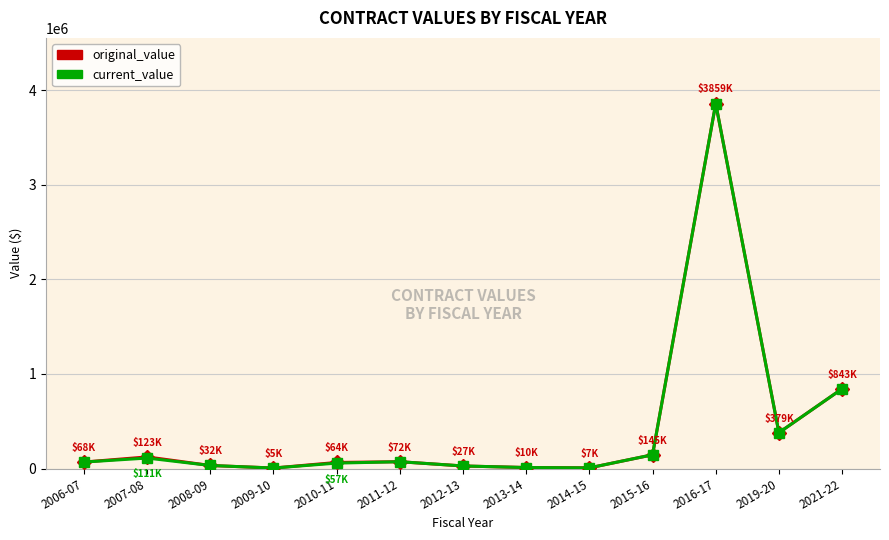

What are all the series names shown in the legend?

original_value, current_value